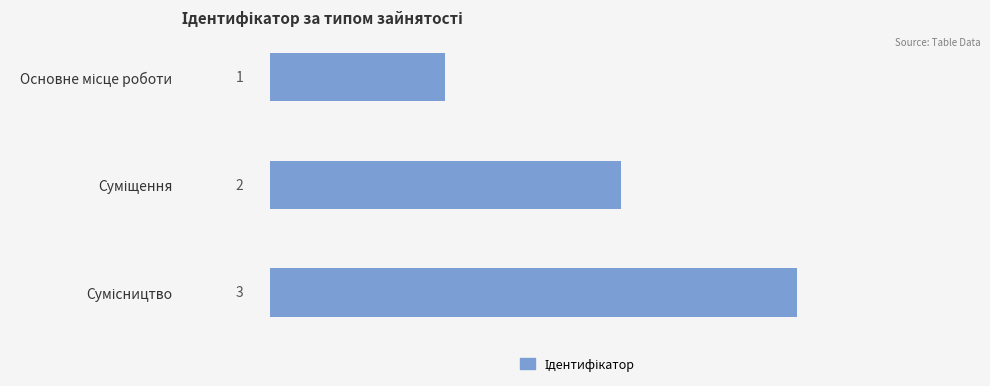

How many bars are there in total?

3